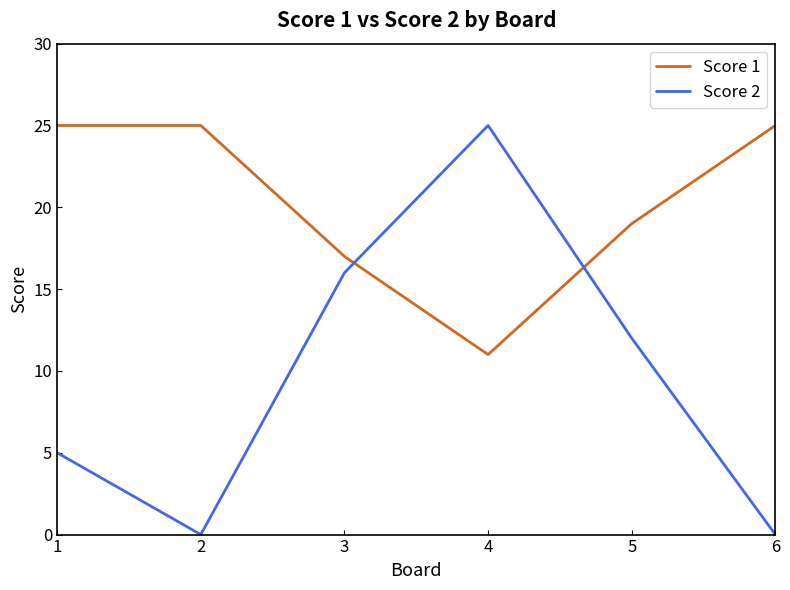

Does the chart have visible grid lines?

No